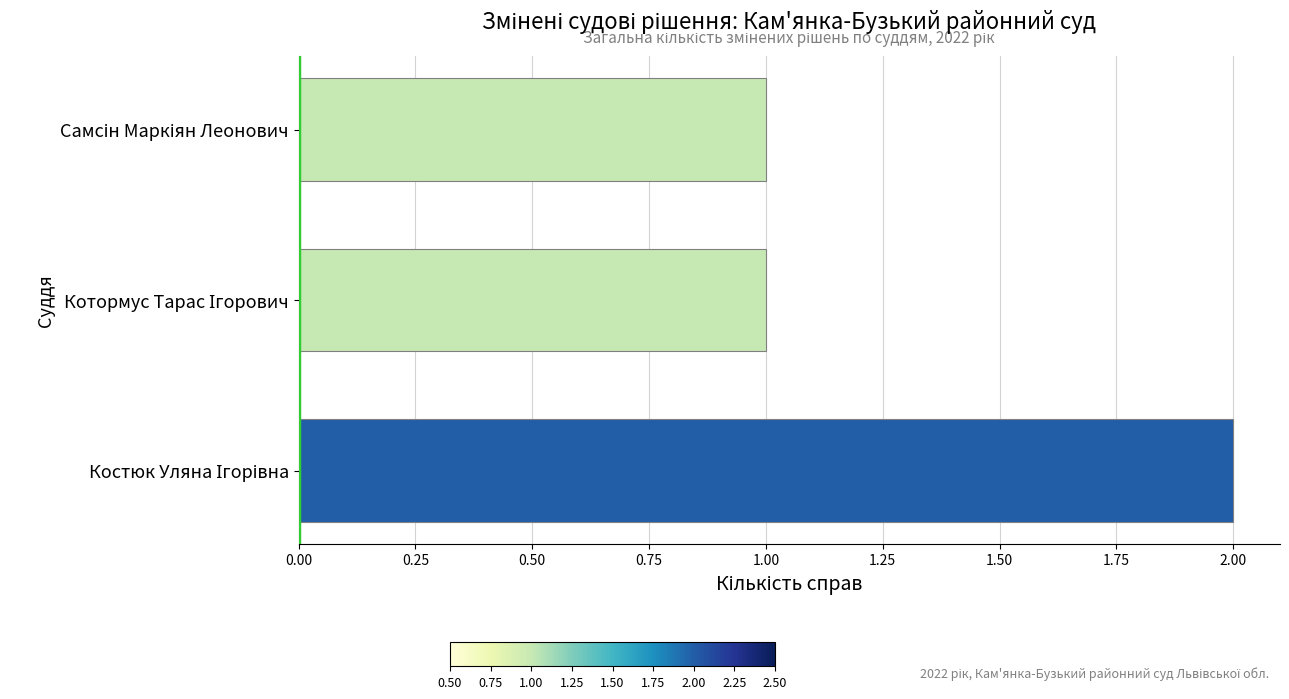

What is the smallest value displayed?

1